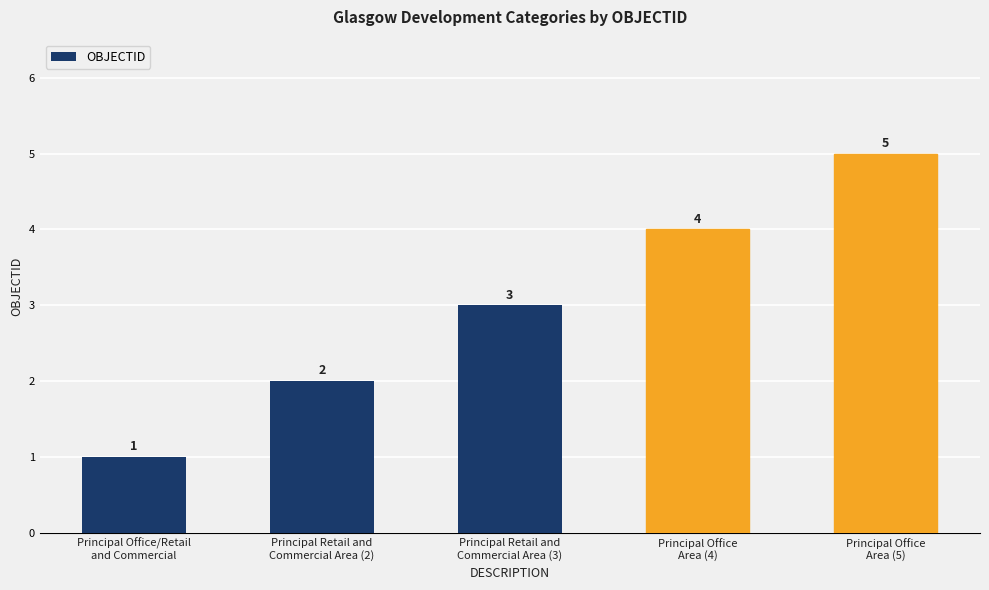

Count the values in the range 2 to 4.

3